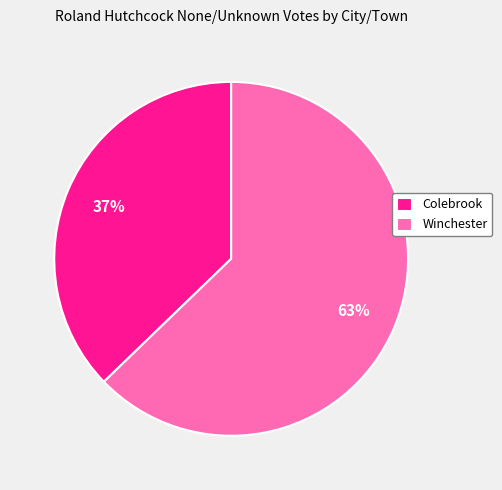

To the nearest percent, what is the combined percentage of Winchester and Colebrook?

100%